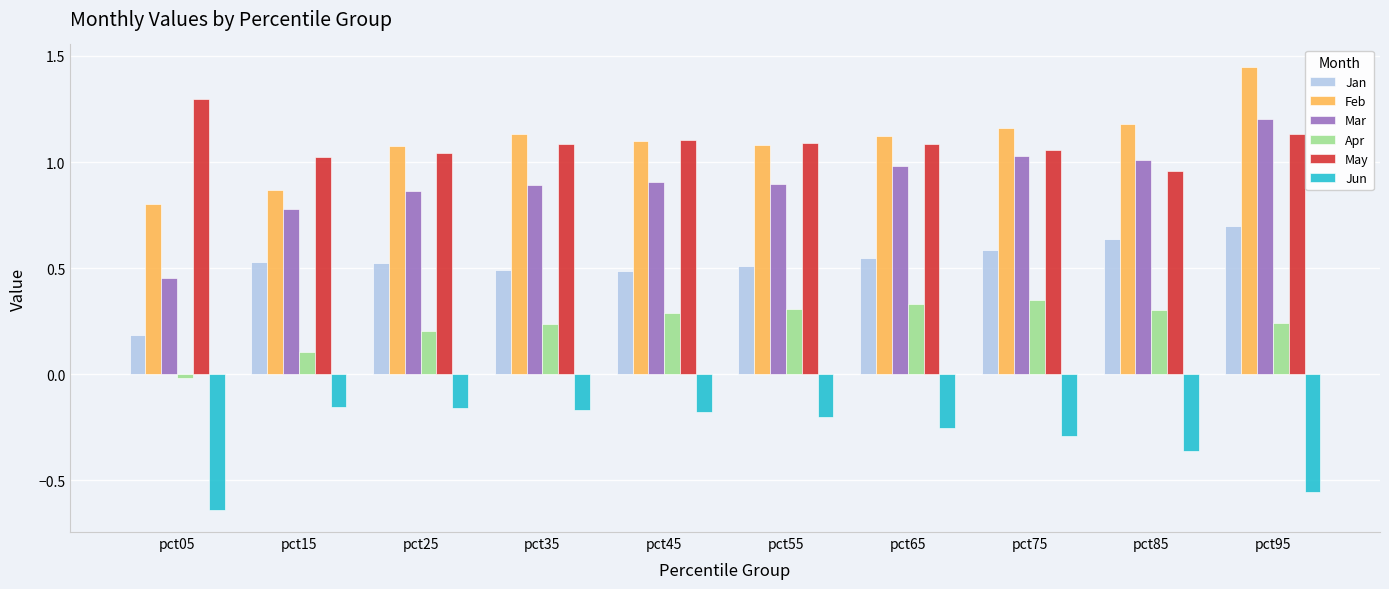

What is the total value across all series at pct35?

3.7